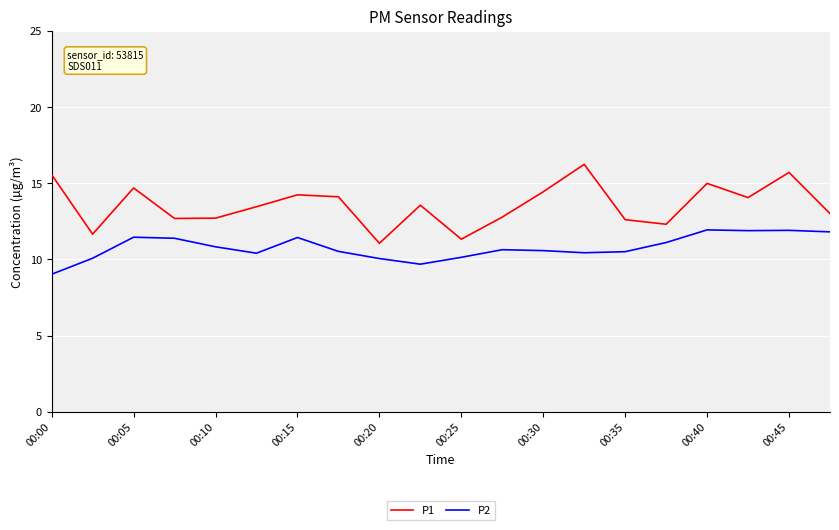

List the series in order of their overall mean, lowest first.

P2, P1